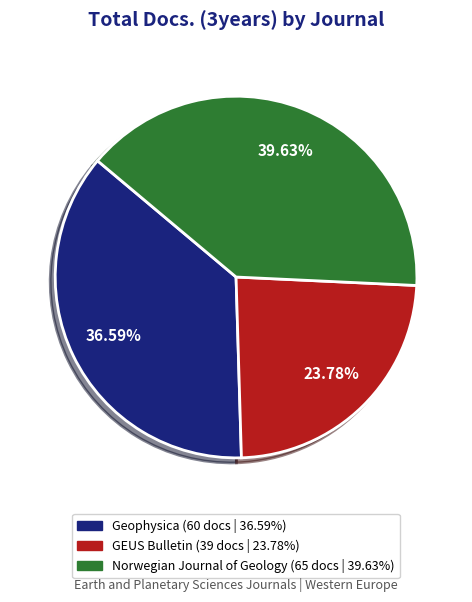

Does GEUS Bulletin represent more than half of the total?

No